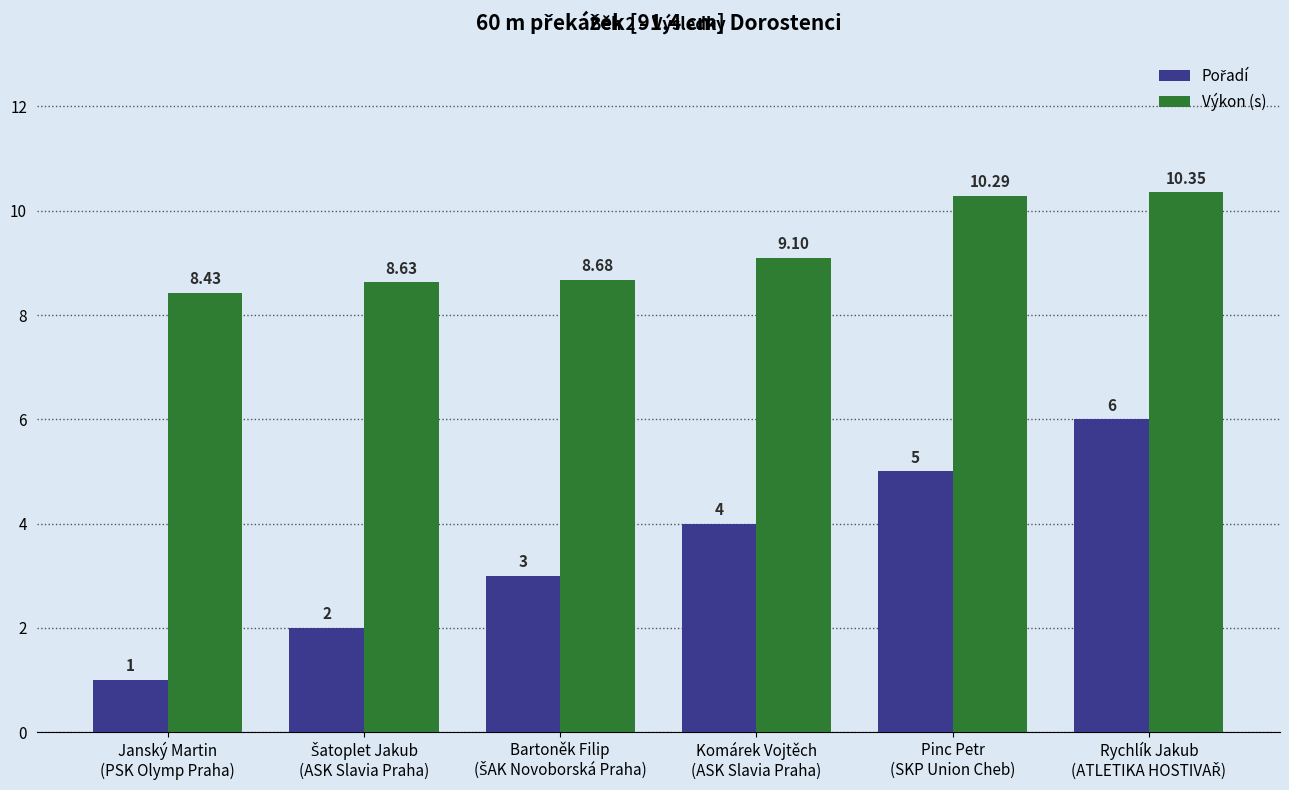

At how many categories does at least one series exceed 1?

6